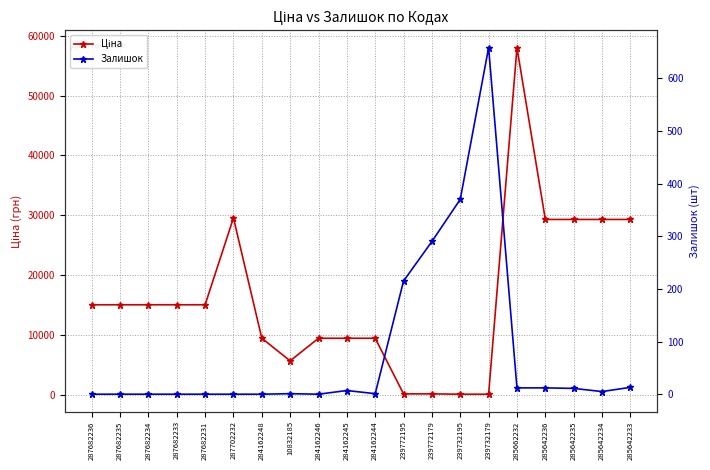

Which series has the largest total across all categories?

Ціна